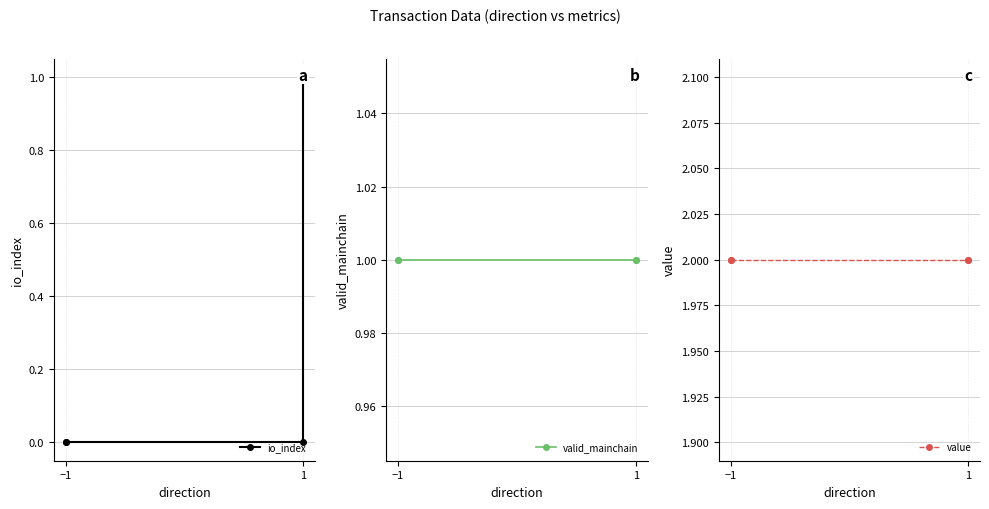

What are all the series names shown in the legend?

io_index, valid_mainchain, value